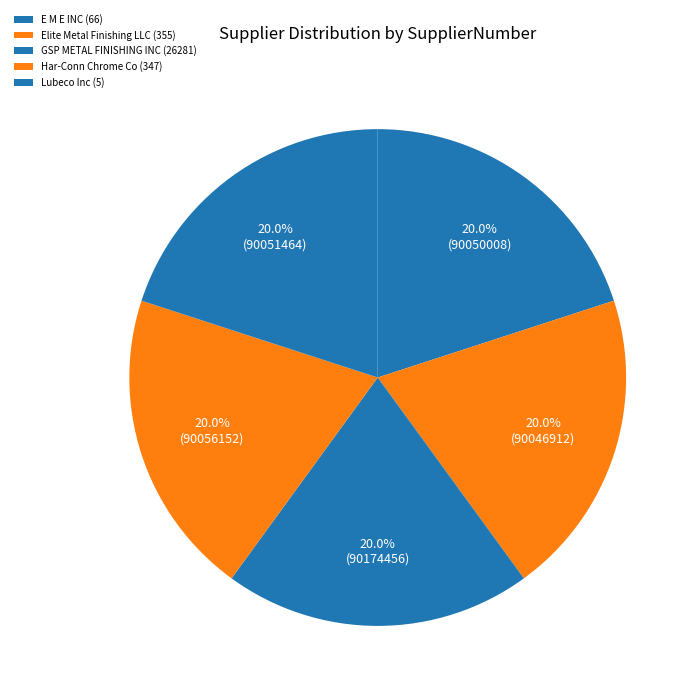

How many segments does this pie chart have?

5